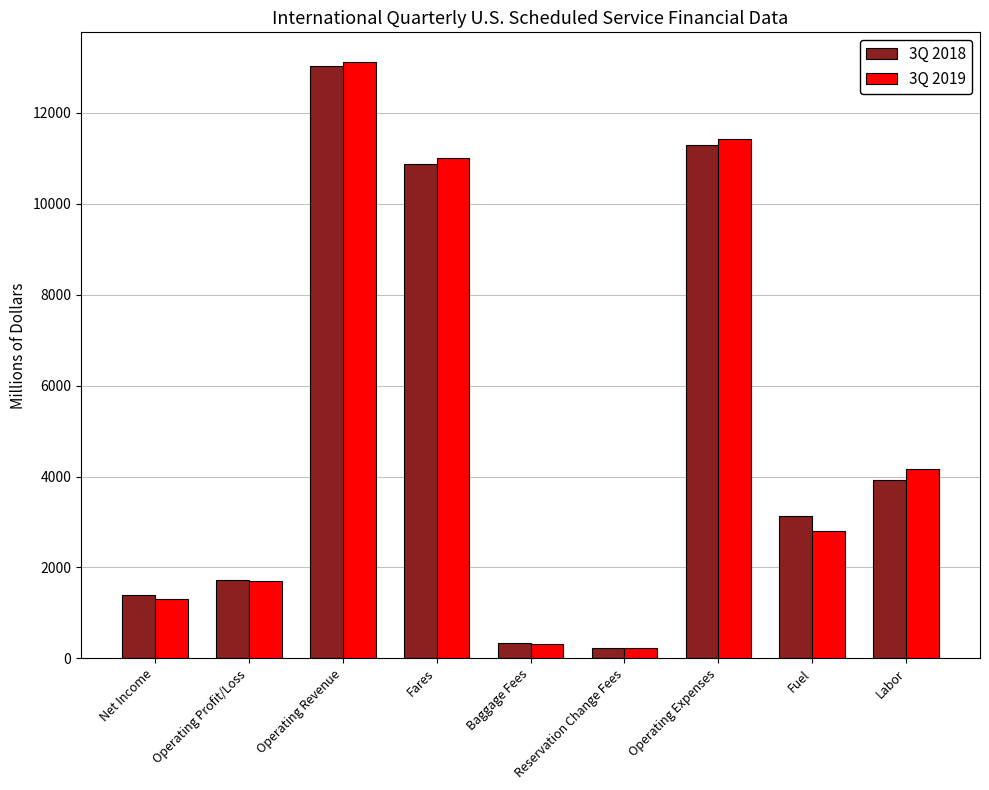

What is the greatest value displayed?

13113.1